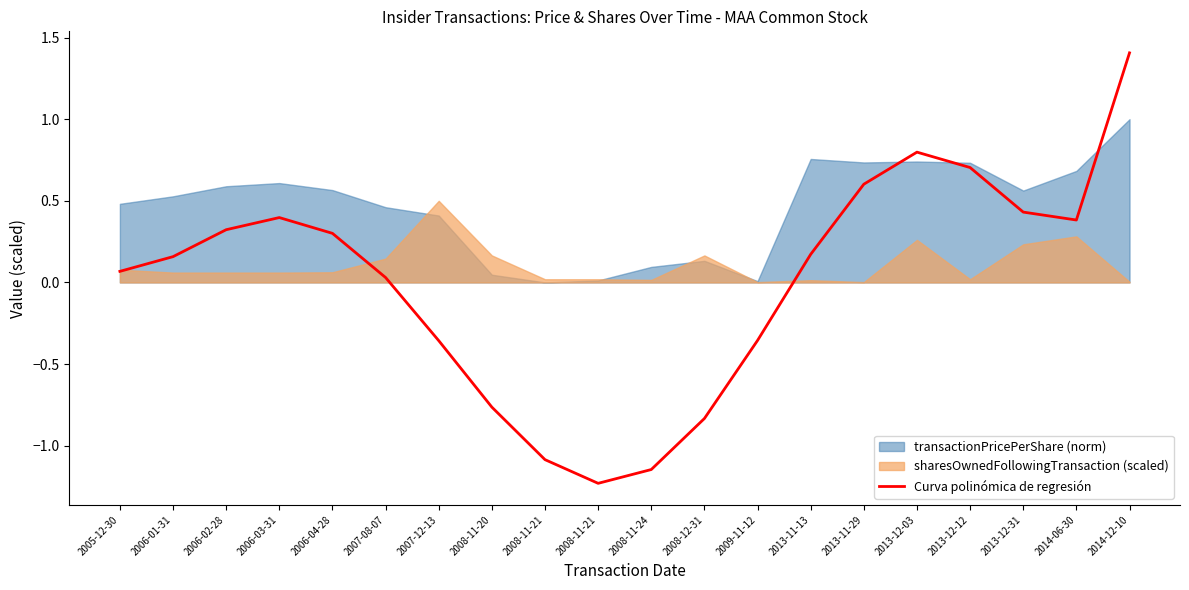

How many negative values are there?

7